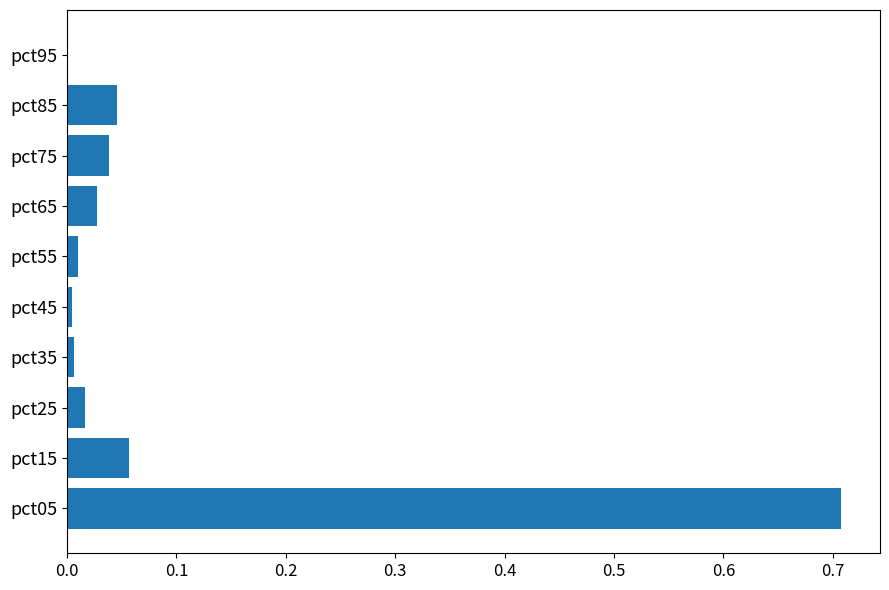

The chart shows a value of 0.0 at pct25. True or false?

True